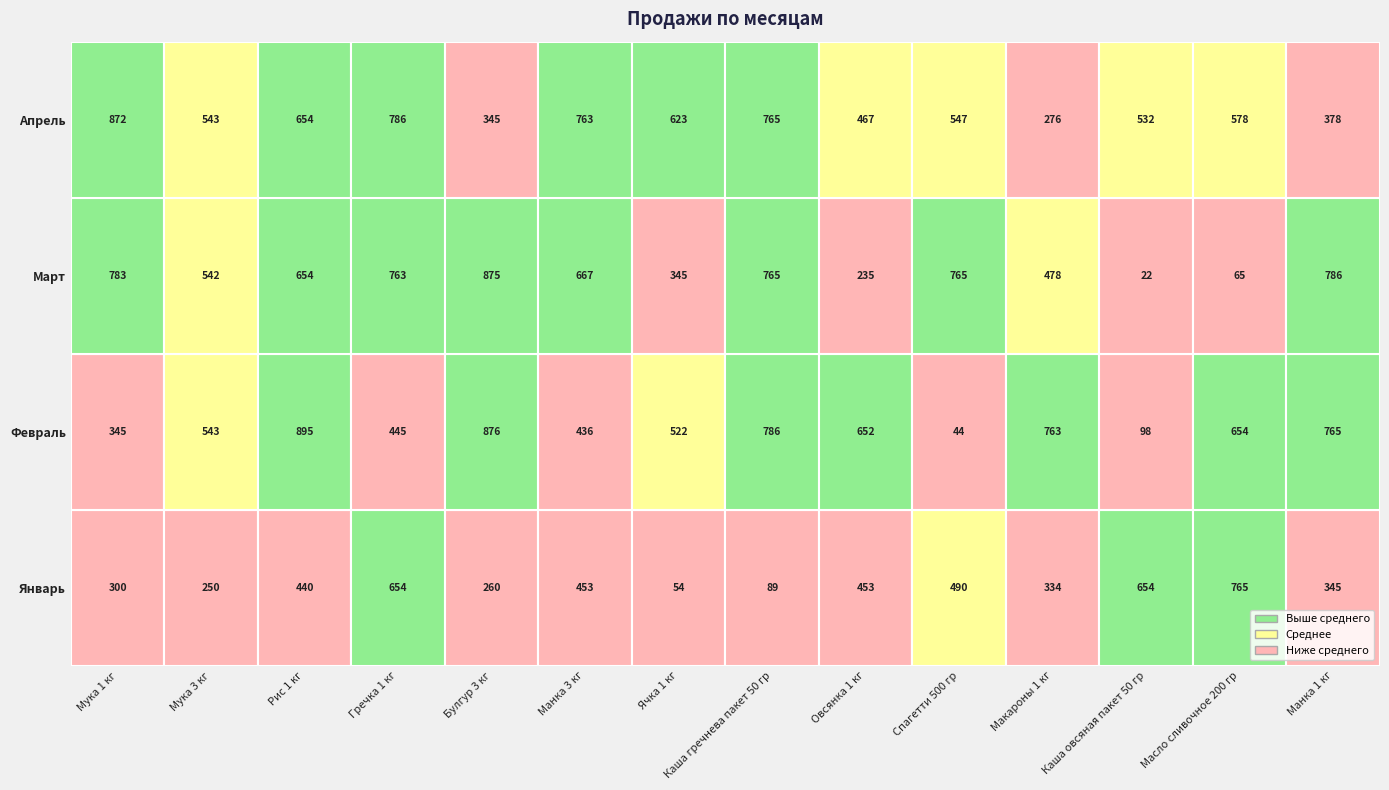

What is the smallest value displayed?

22